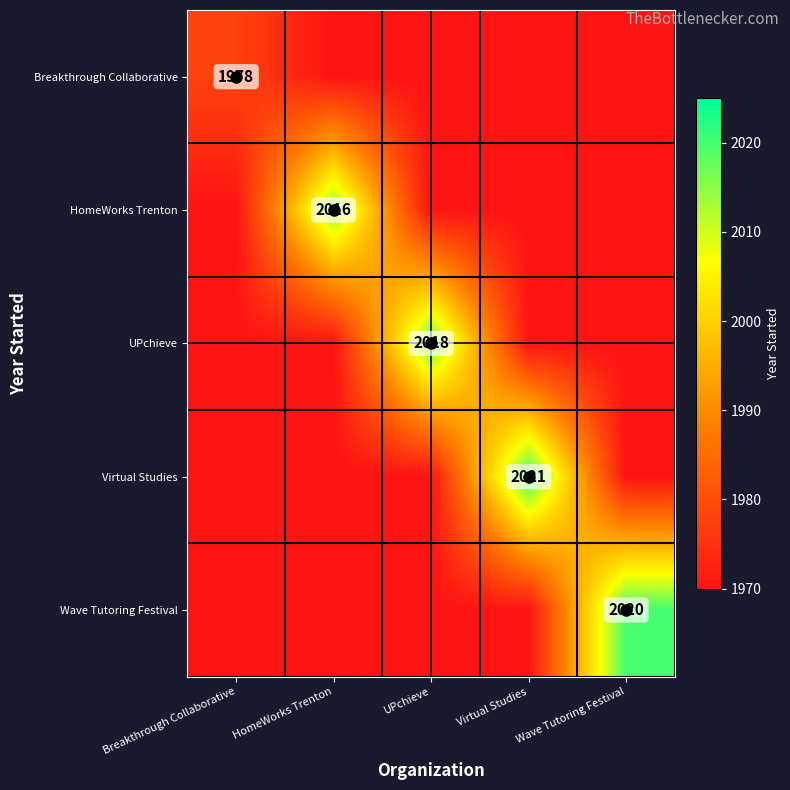

List the series in order of their peak value, lowest first.

Breakthrough Collaborative, HomeWorks Trenton, UPchieve, Wave Tutoring Festival, Virtual Studies